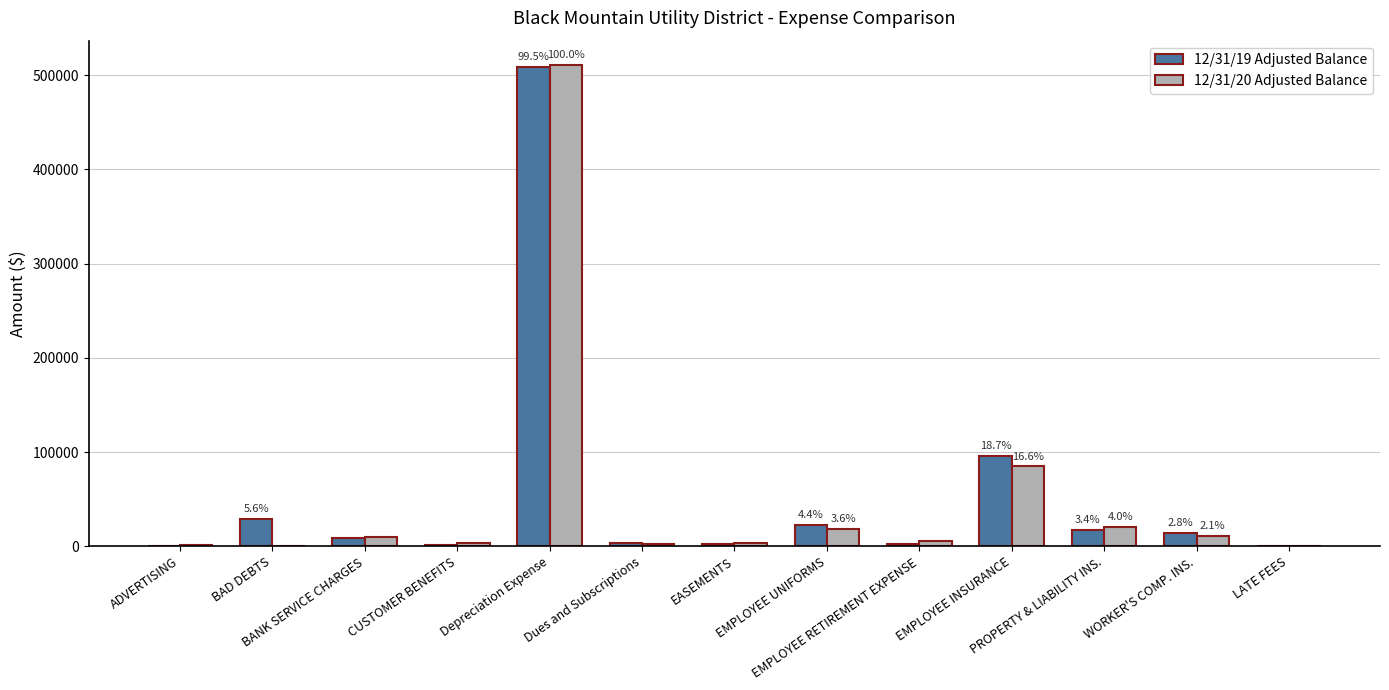

What is the sum of all 12/31/19 Adjusted Balance values?

708615